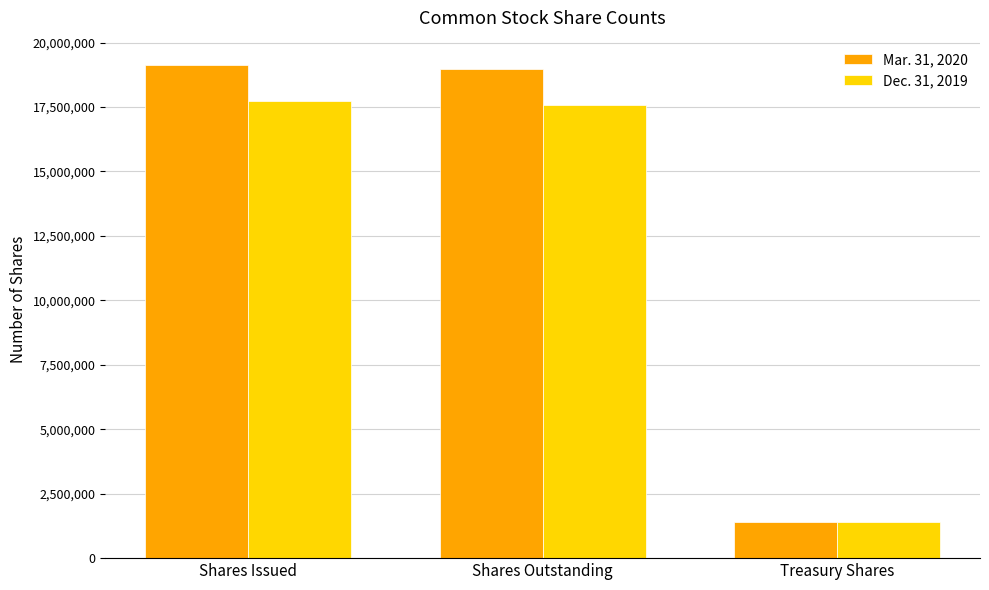

How many bars are there in total?

6